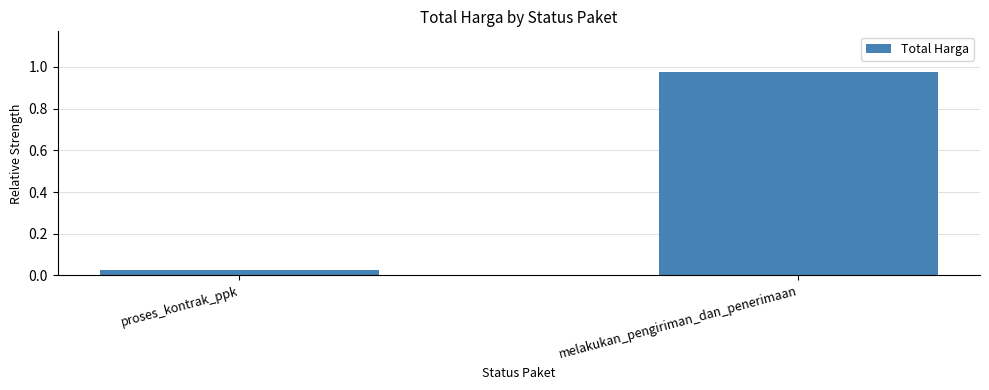

How many categories are shown in the chart?

2